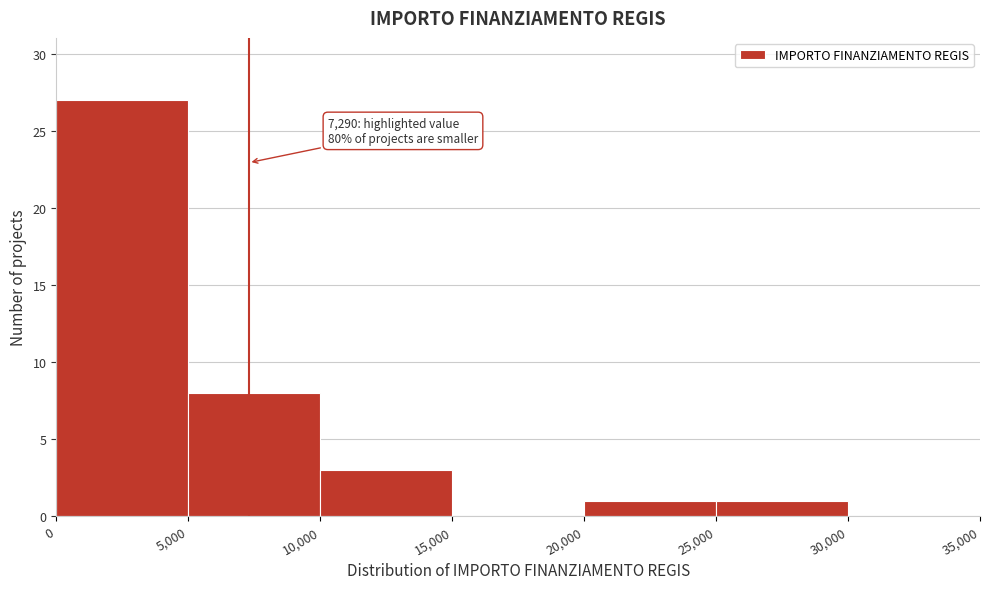

Which range on the x-axis has the tallest bar?

0 to 5,000